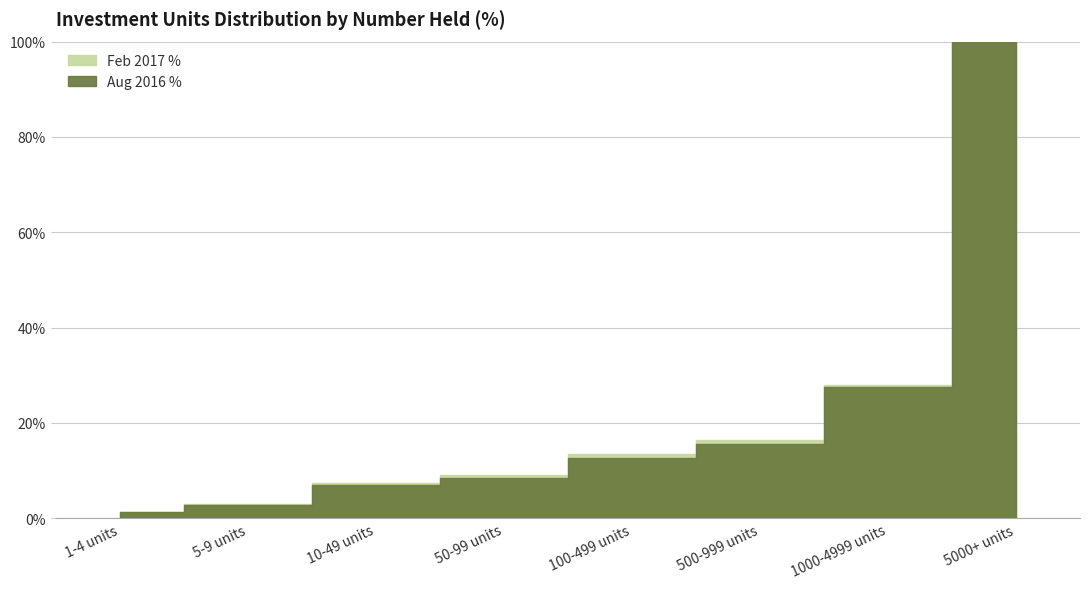

How many distinct data groups are displayed?

2